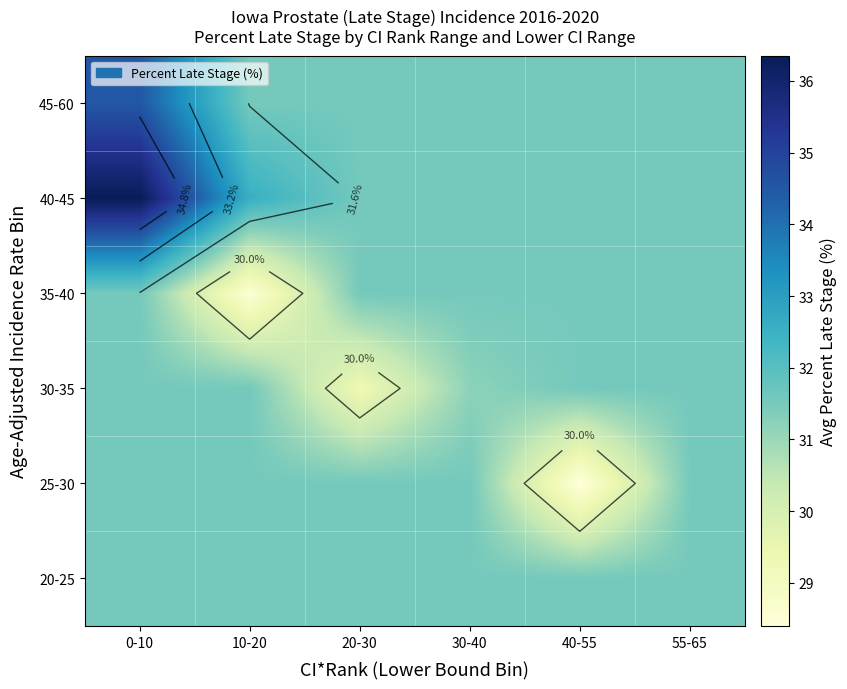

Rank the series at 30-40 from highest to lowest value.

20-25, 25-30, 35-40, 40-45, 45-60, 30-35